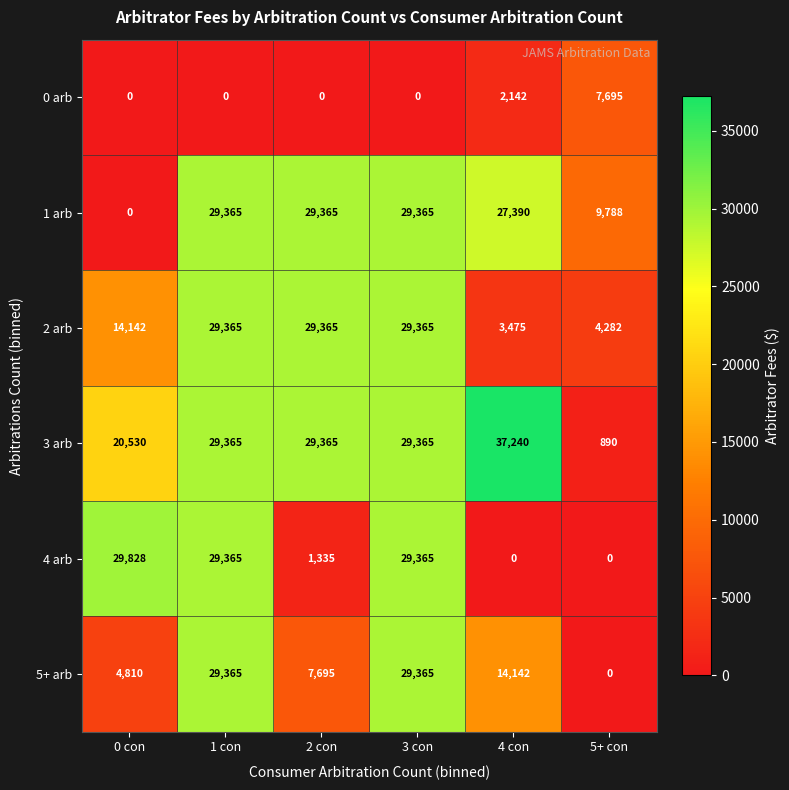

What is the minimum value for 3 arb?

890